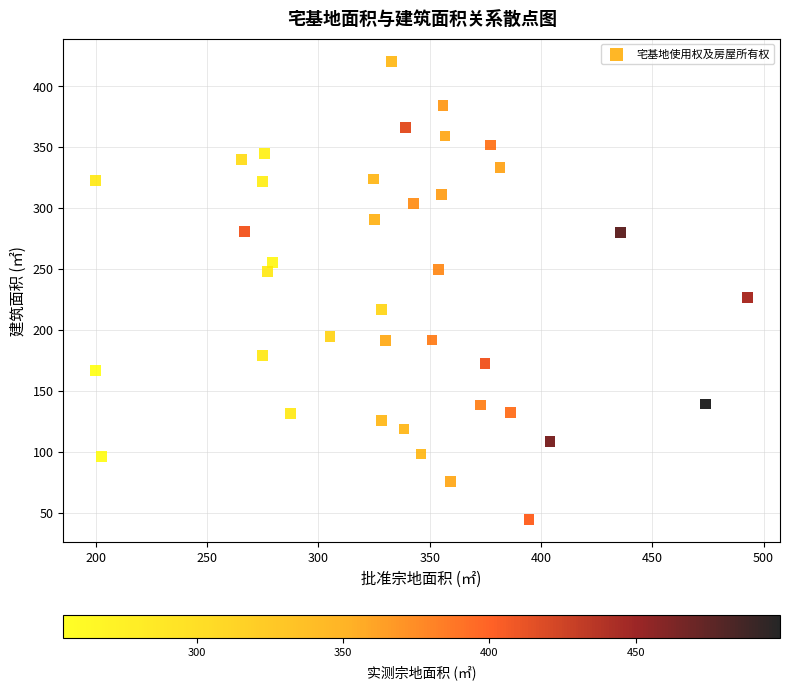

What Y value in the scatter plot is closest to 232?

226.6